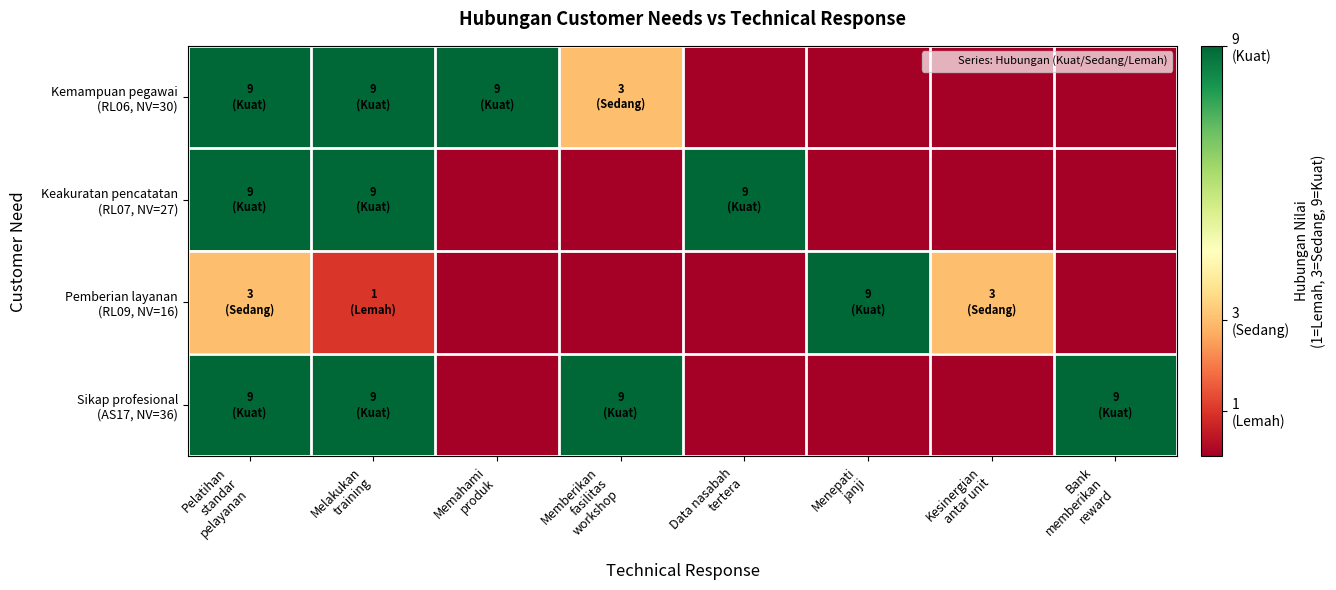

Which has a higher value, Melakukan
training or Memahami
produk?

Melakukan
training